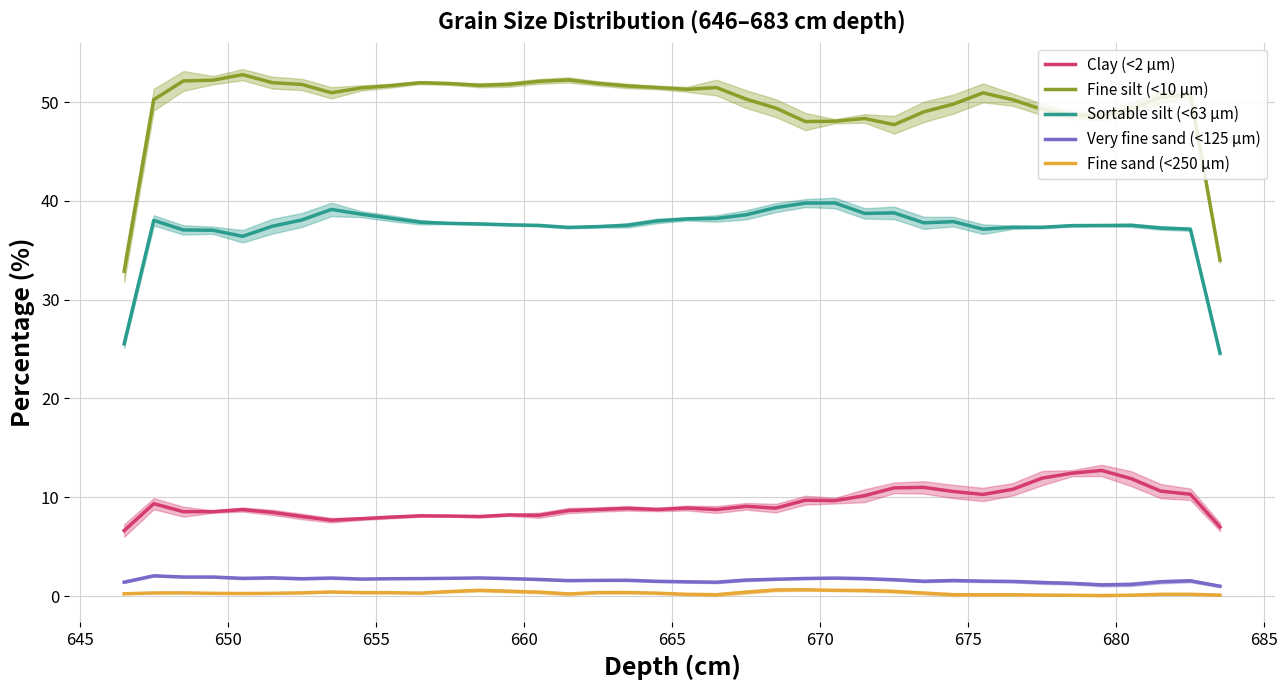

True or false: Very fine sand (<125 µm) and Fine silt (<10 µm) intersect in this chart.

False